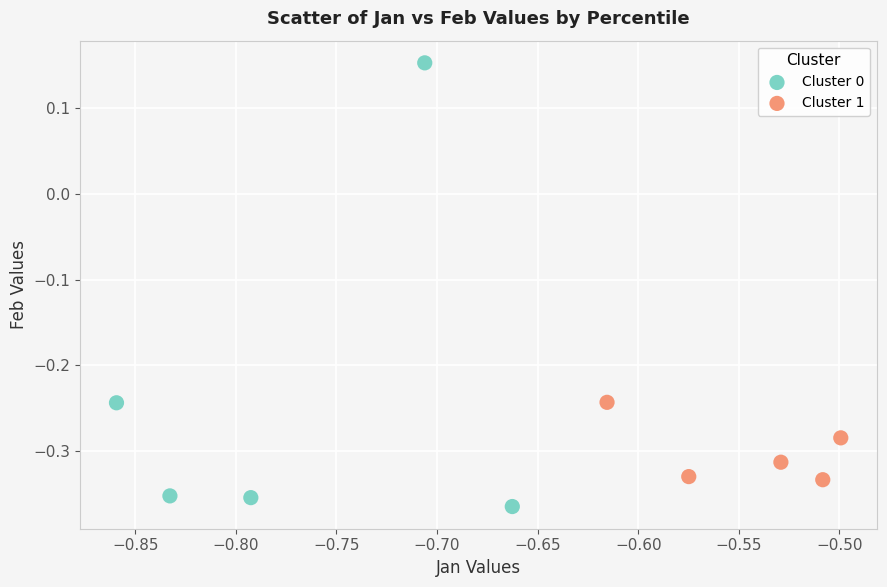

Which series has the largest Y range (max minus min)?

Cluster 0